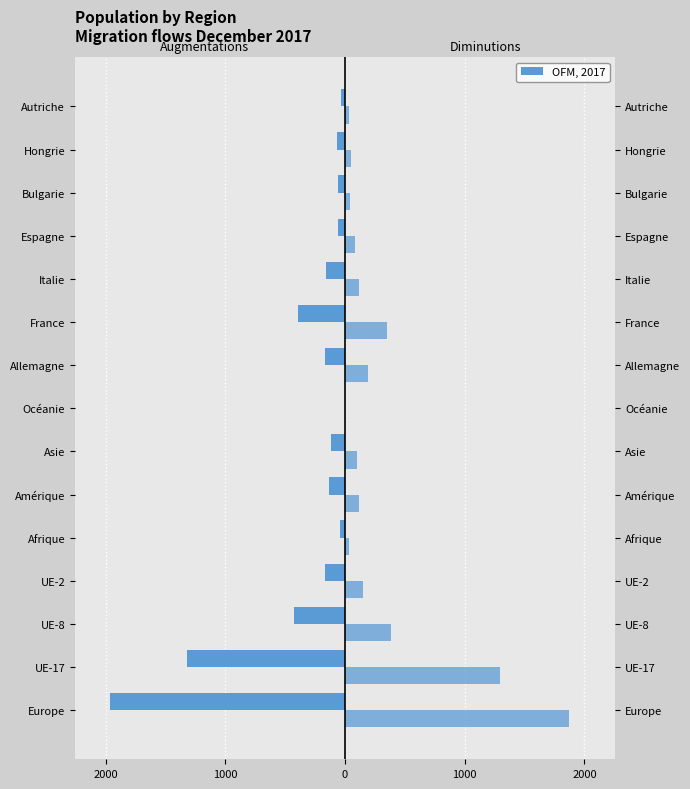

What is the total value across all series at Hongrie?

-12